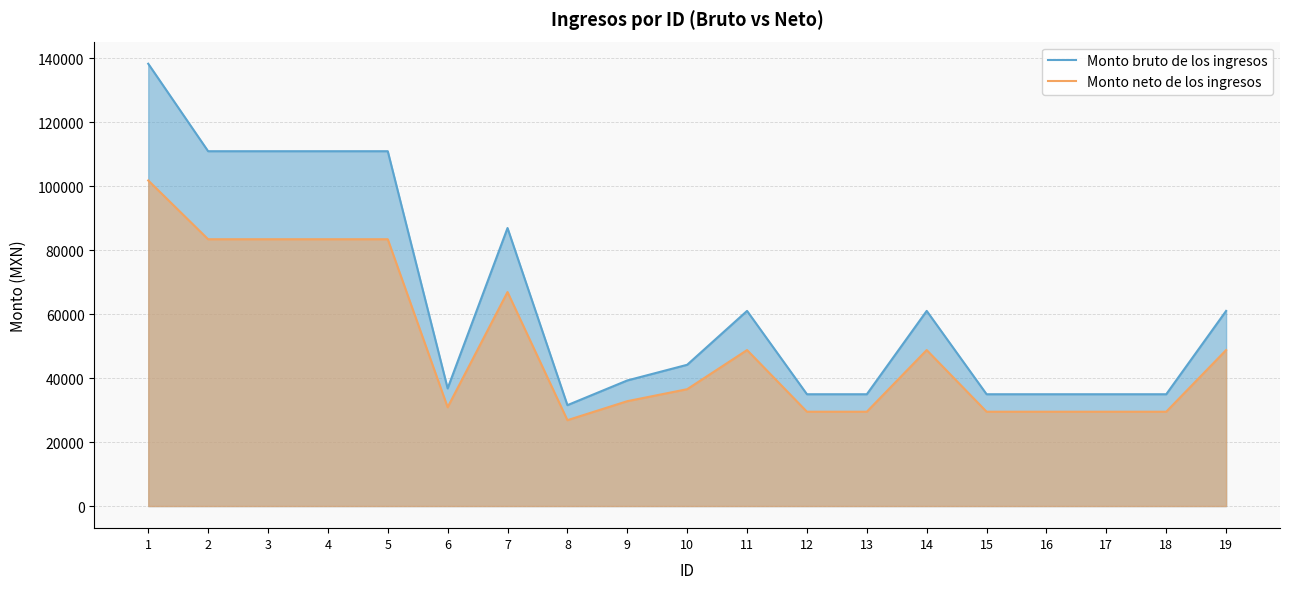

Count the number of categories in the chart.

19